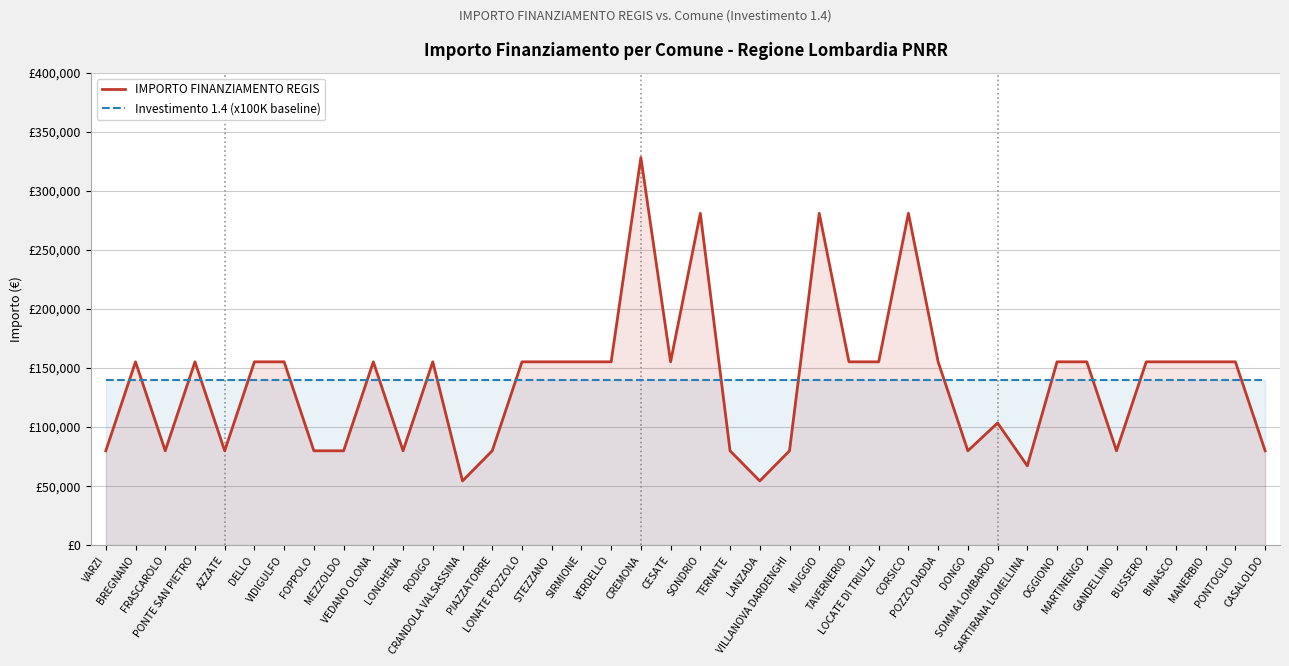

Rank the series at MEZZOLDO from highest to lowest value.

Investimento 1.4 (x100K baseline), IMPORTO FINANZIAMENTO REGIS